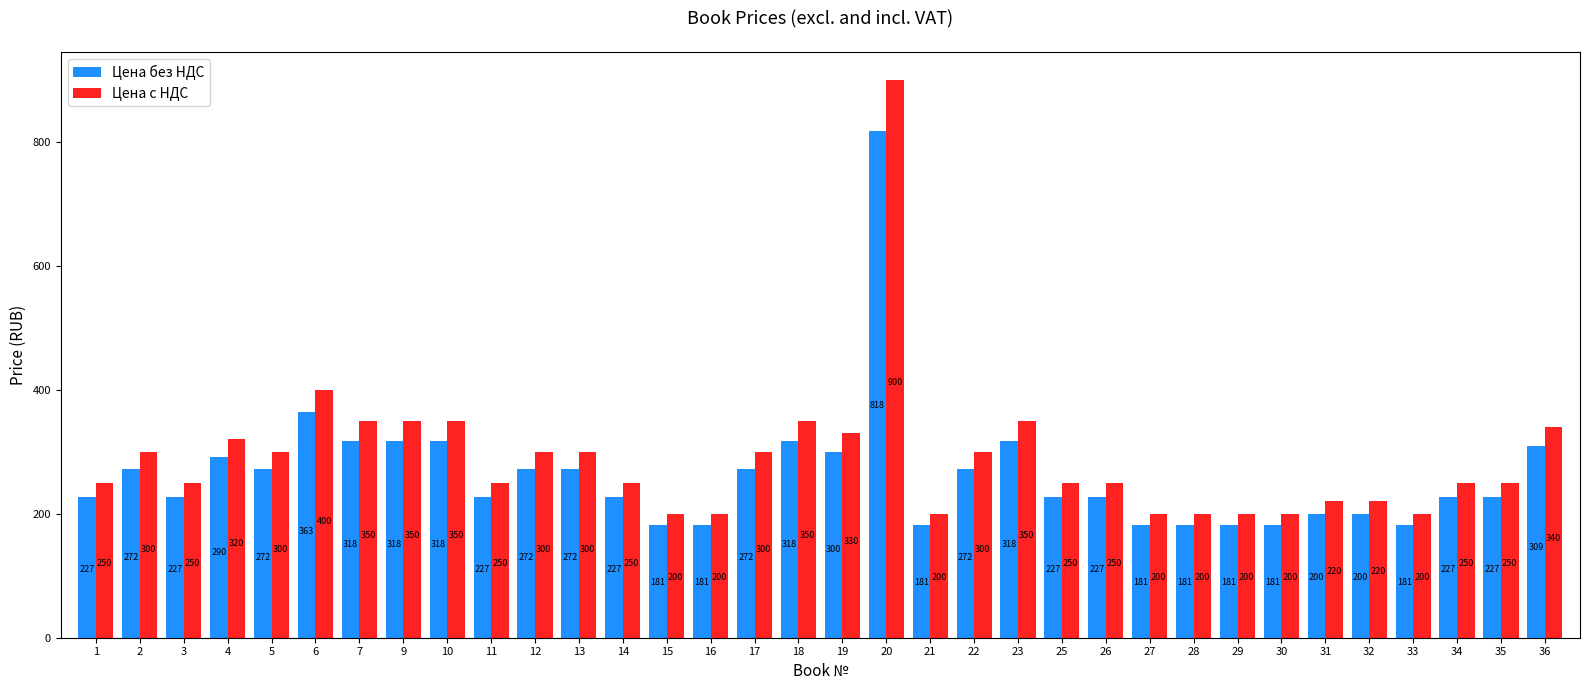

Is the value of Цена без НДС at 35 greater than the value of Цена с НДС at 27?

Yes